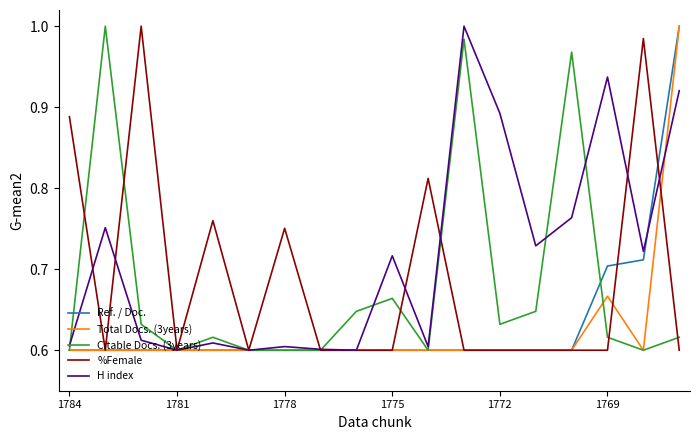

What are all the series names shown in the legend?

Ref. / Doc., Total Docs. (3years), Citable Docs. (3years), %Female, H index